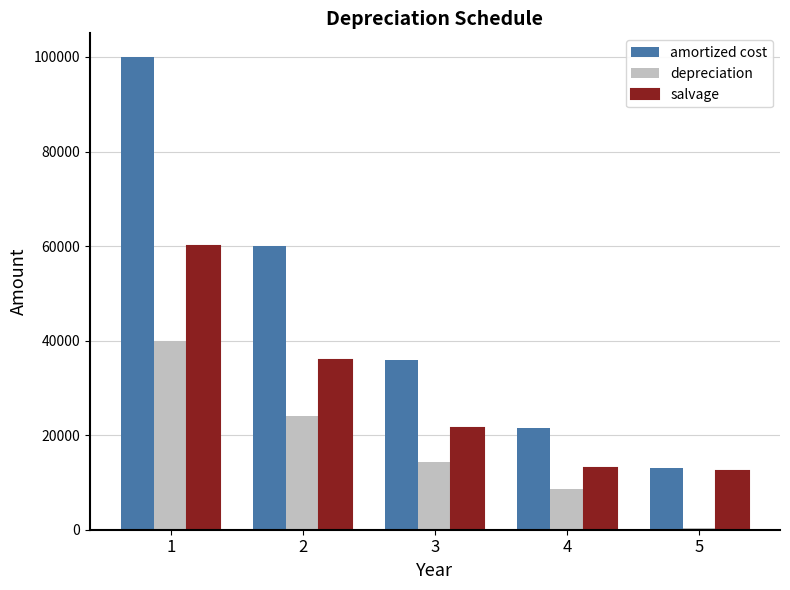

Which series has the widest spread of values?

amortized cost